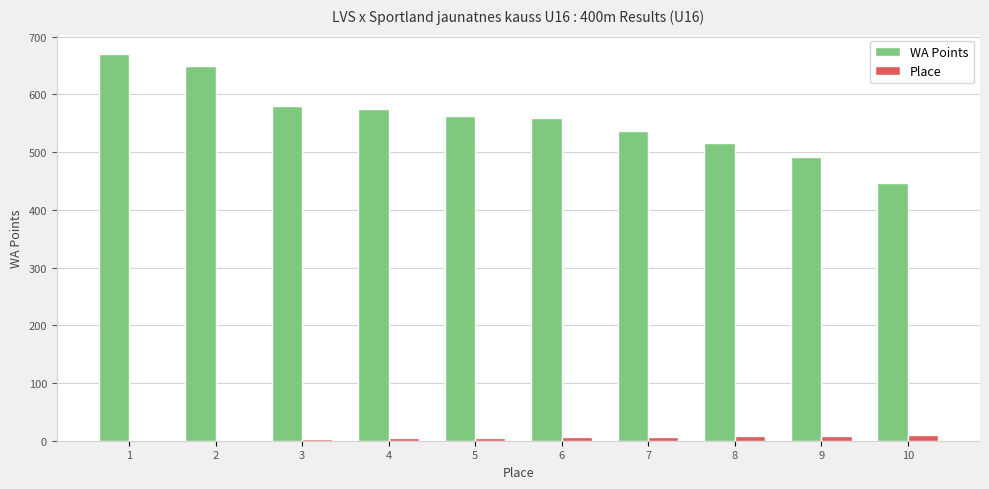

What is the greatest value displayed?

670